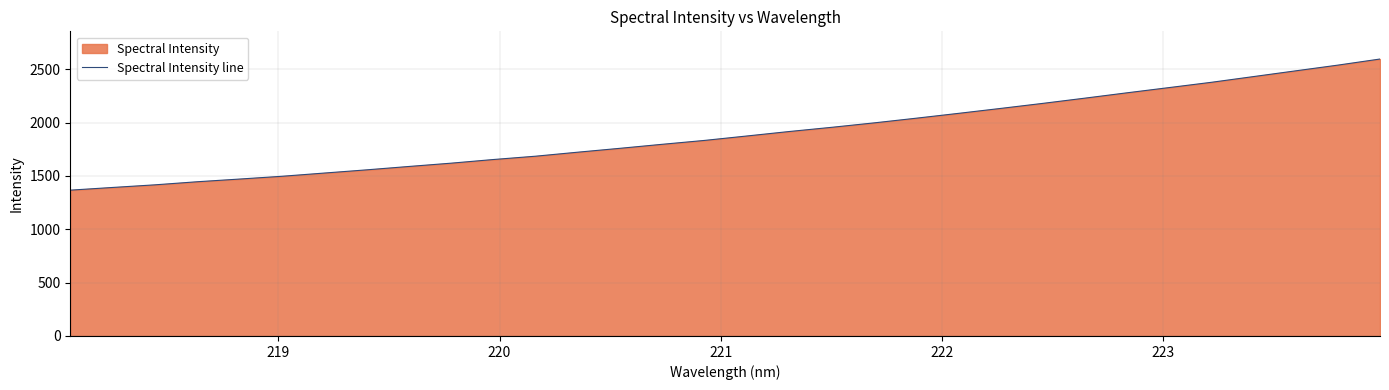

Reading right to left, list all the values displayed in this chart.

2595.5	2538.3	2484.7	2430.9	2377.2	2327.8	2278.6	2228.4	2179.3	2132.0	2085.6	2040.3	1996.3	1955.0	1915.8	1874.0	1832.6	1796.3	1758.7	1722.3	1684.7	1653.5	1619.3	1588.3	1556.6	1526.6	1496.5	1470.5	1445.3	1416.4	1391.8	1366.6